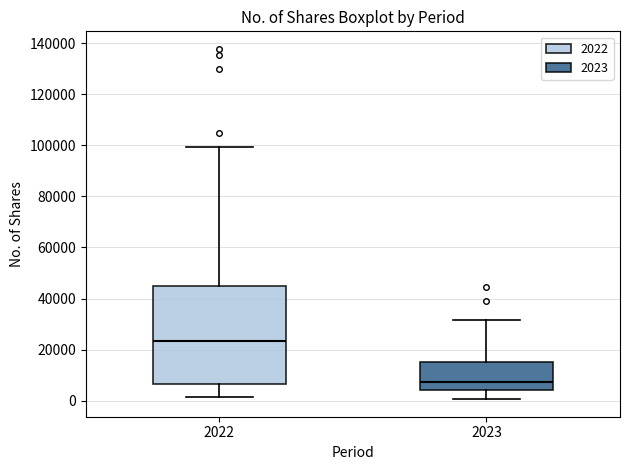

Comparing the boxes themselves (not the whiskers), which one is the tallest?

2022